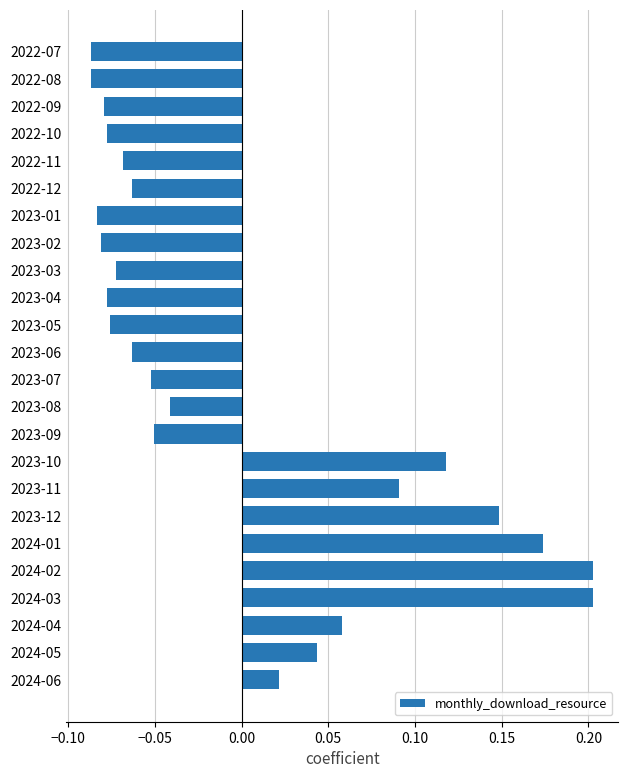

Which has a higher value, 2022-11 or 2024-03?

2024-03